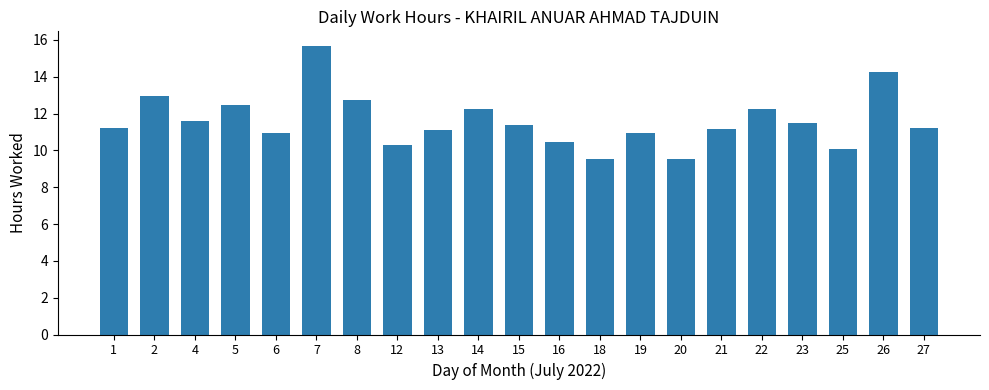

The chart shows a value of 12.4 at 5. True or false?

True